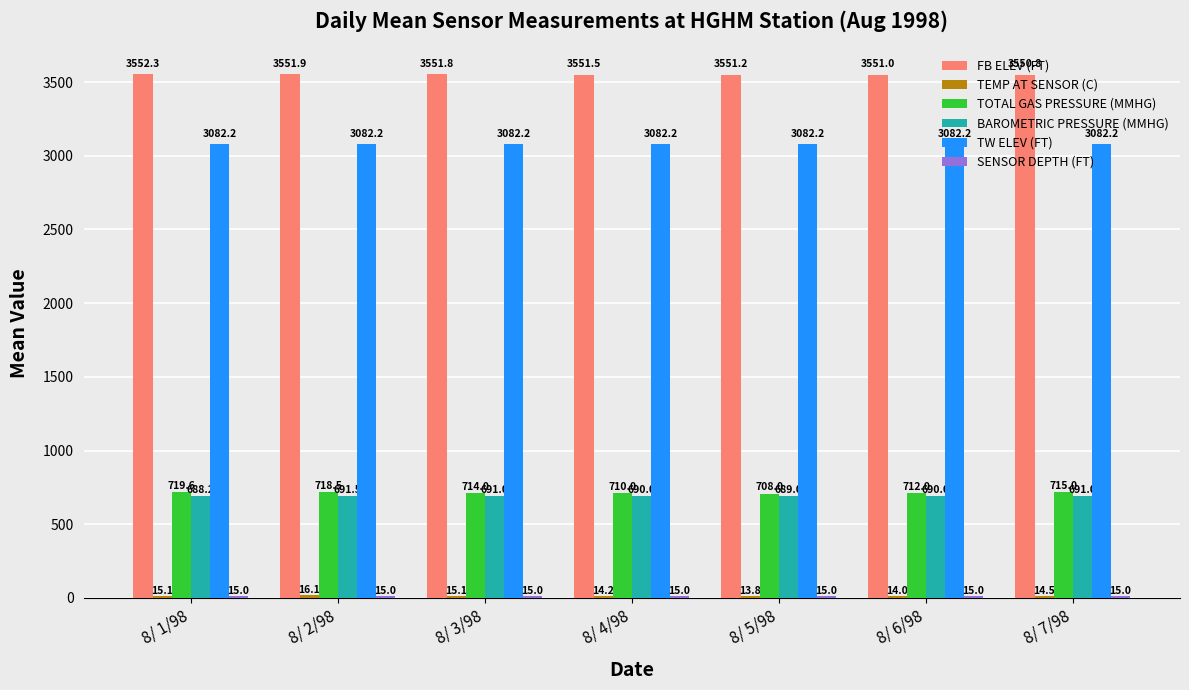

True or false: TW ELEV (FT) has a value of 2049.3 at 8/ 7/98.

False